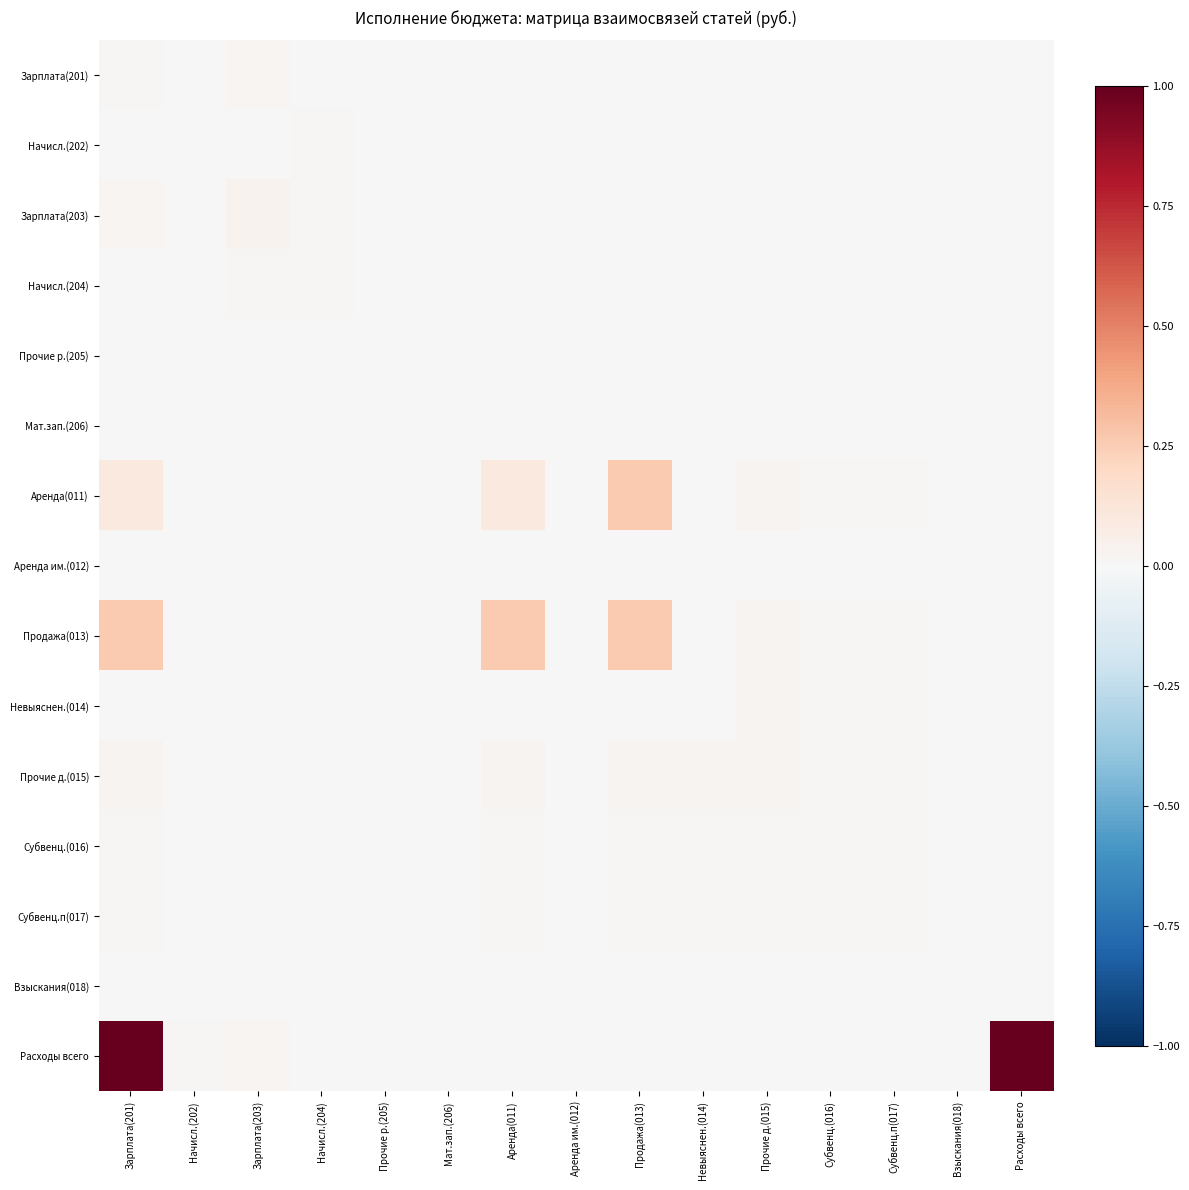

What is the total value across all series at Продажа(013)?

0.6